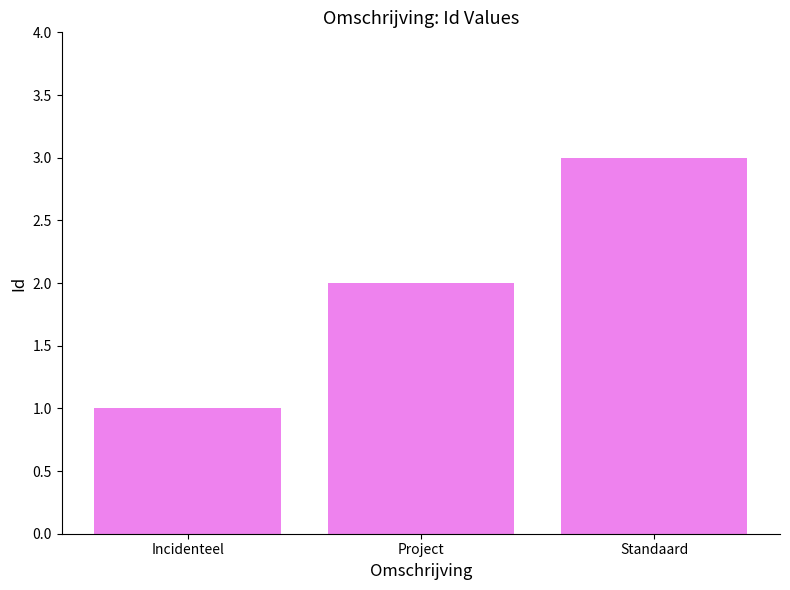

True or false: the data shows 3 at Standaard.

True